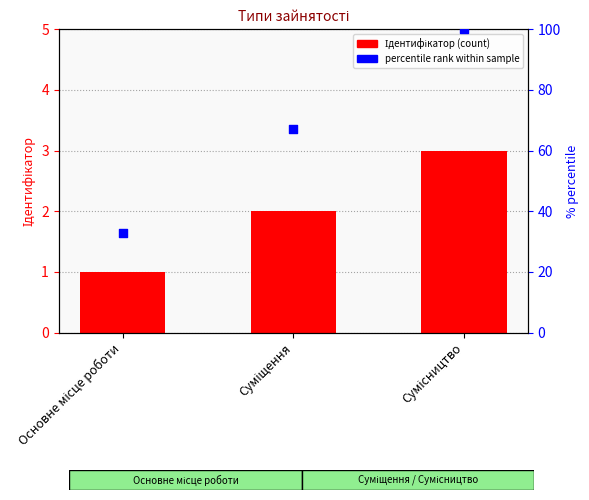

At which category is the sum across all series the highest?

Сумісництво